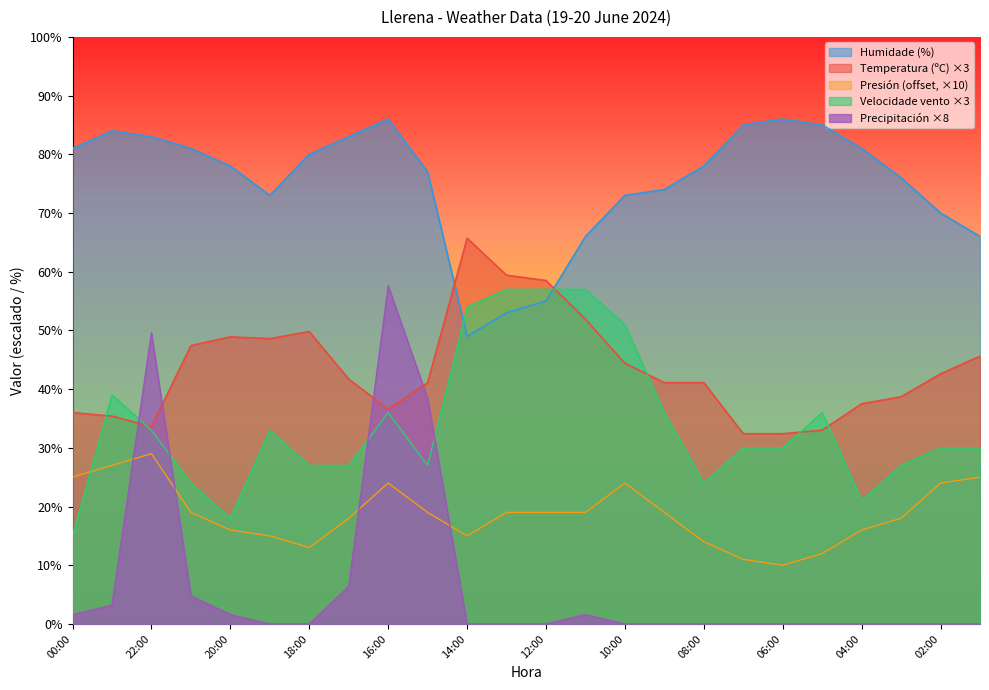

In Temperatura (ºC), how many points are higher than both neighbors (excluding endpoints)?

3